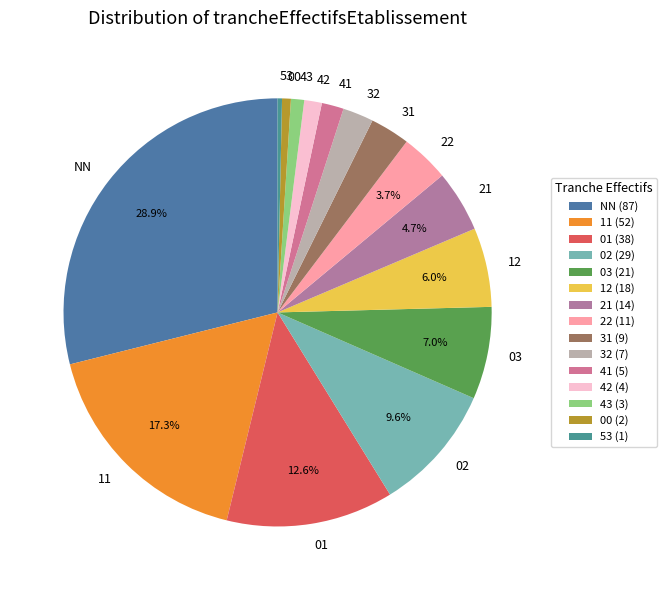

Which category has the biggest portion of the pie?

NN